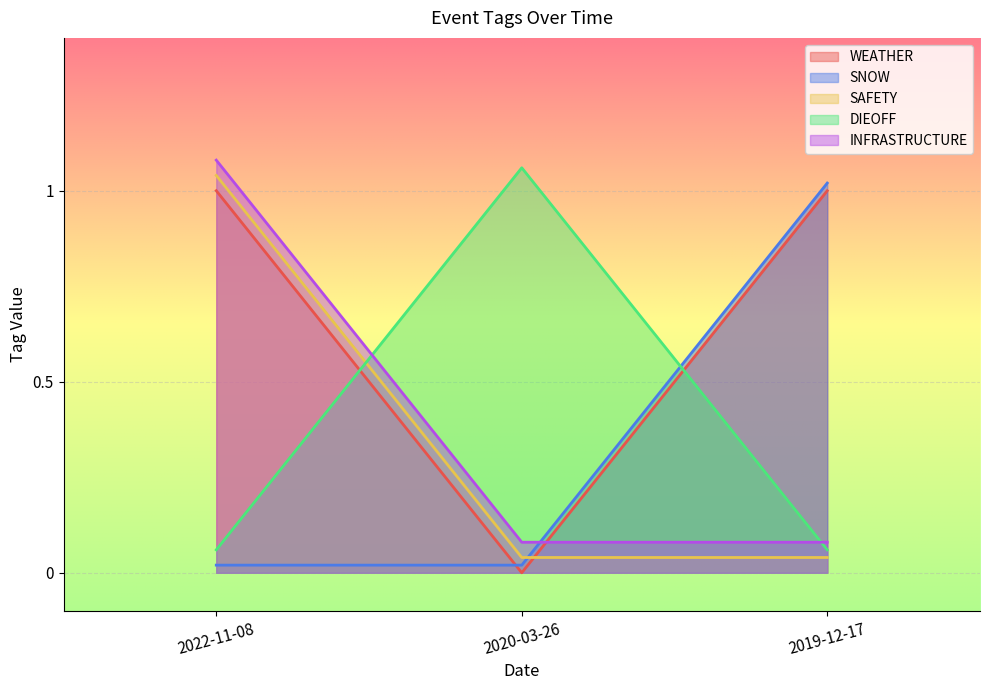

Which series changed the most between 2022-11-08 and 2020-03-26?

WEATHER